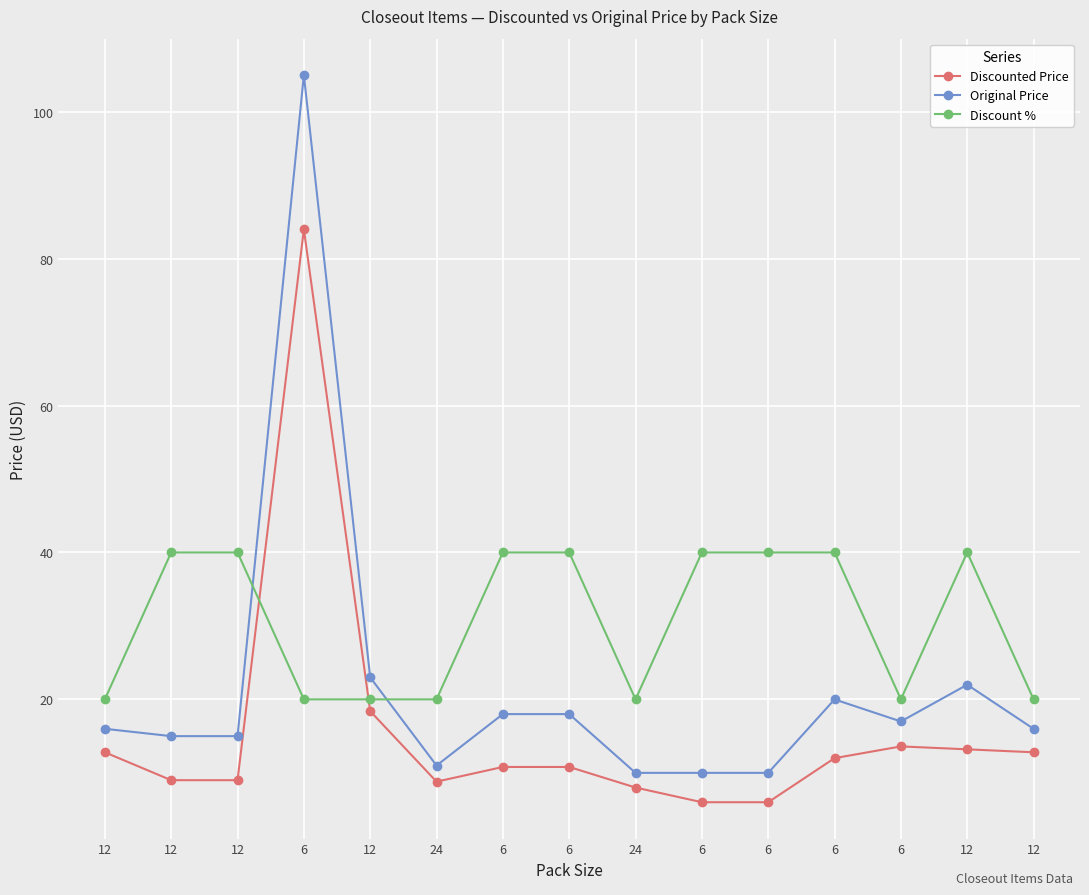

How many lines are shown in the chart?

3